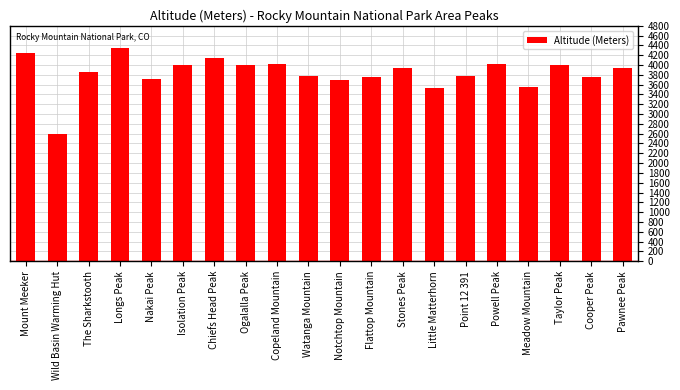

What is the label of the 12th bar from the right?

Copeland Mountain